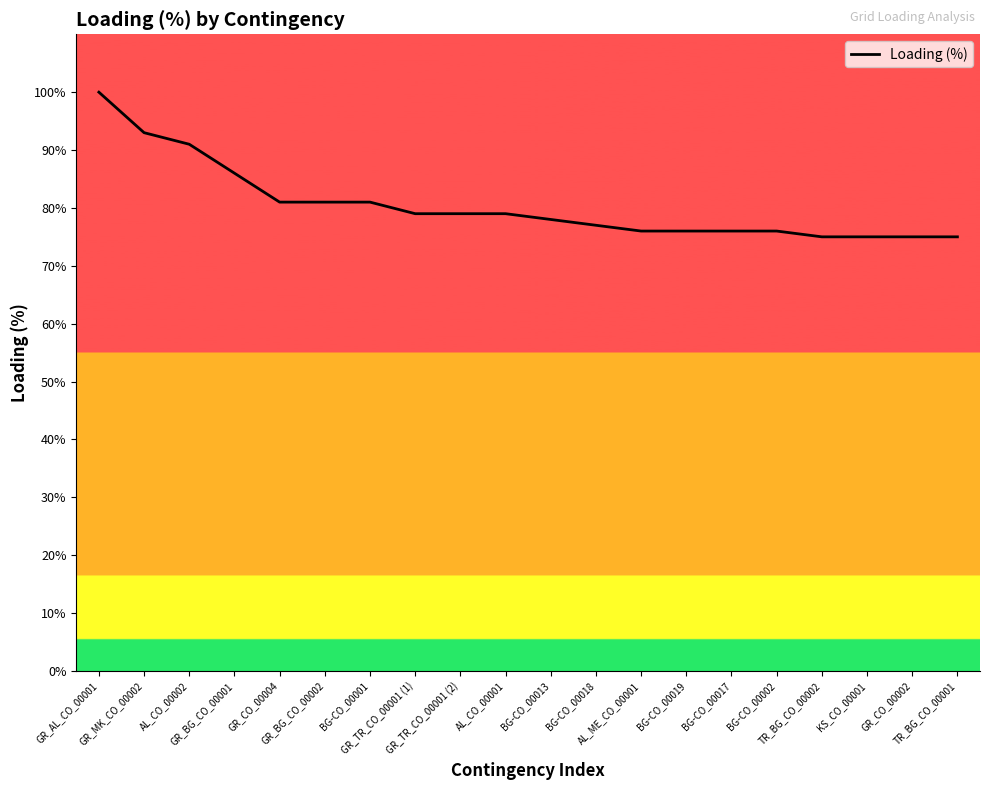

What is the minimum value shown in the chart?

75